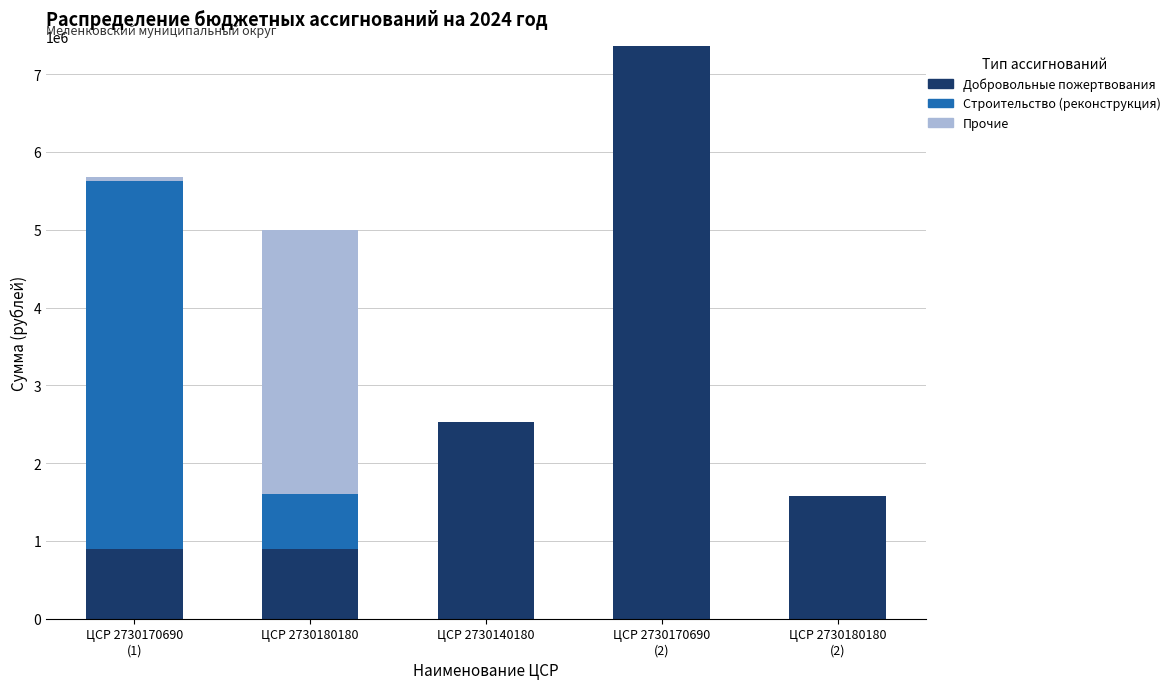

Are the bars horizontal?

No